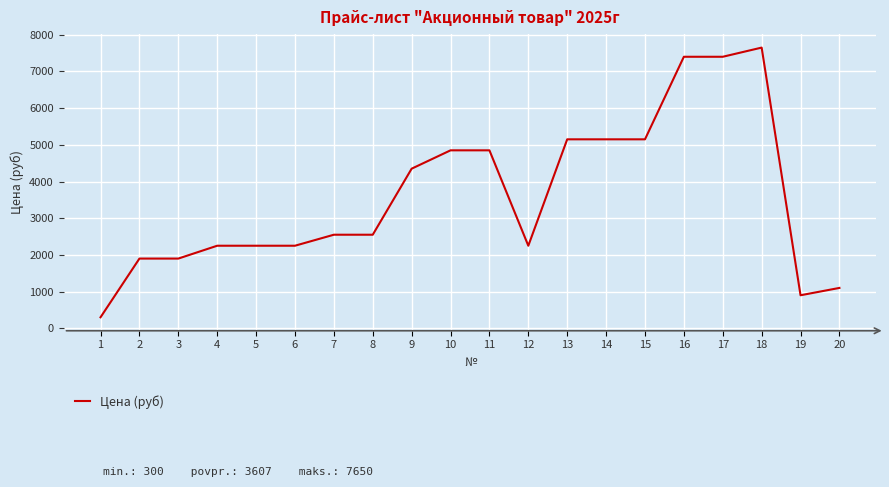

What is the smallest value displayed?

300